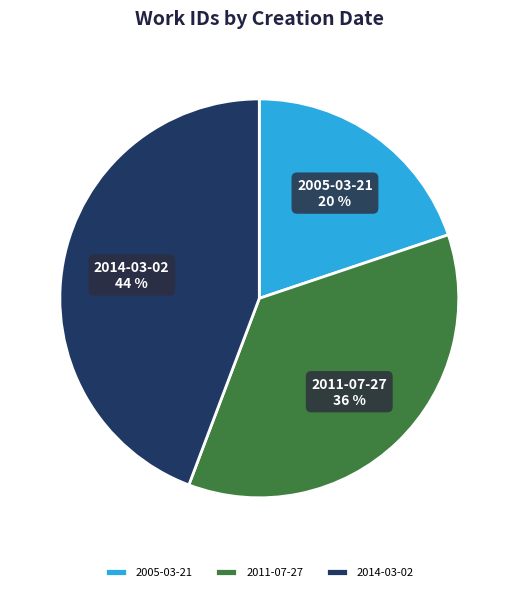

To the nearest percent, what percentage of the pie is 2005-03-21?

20%